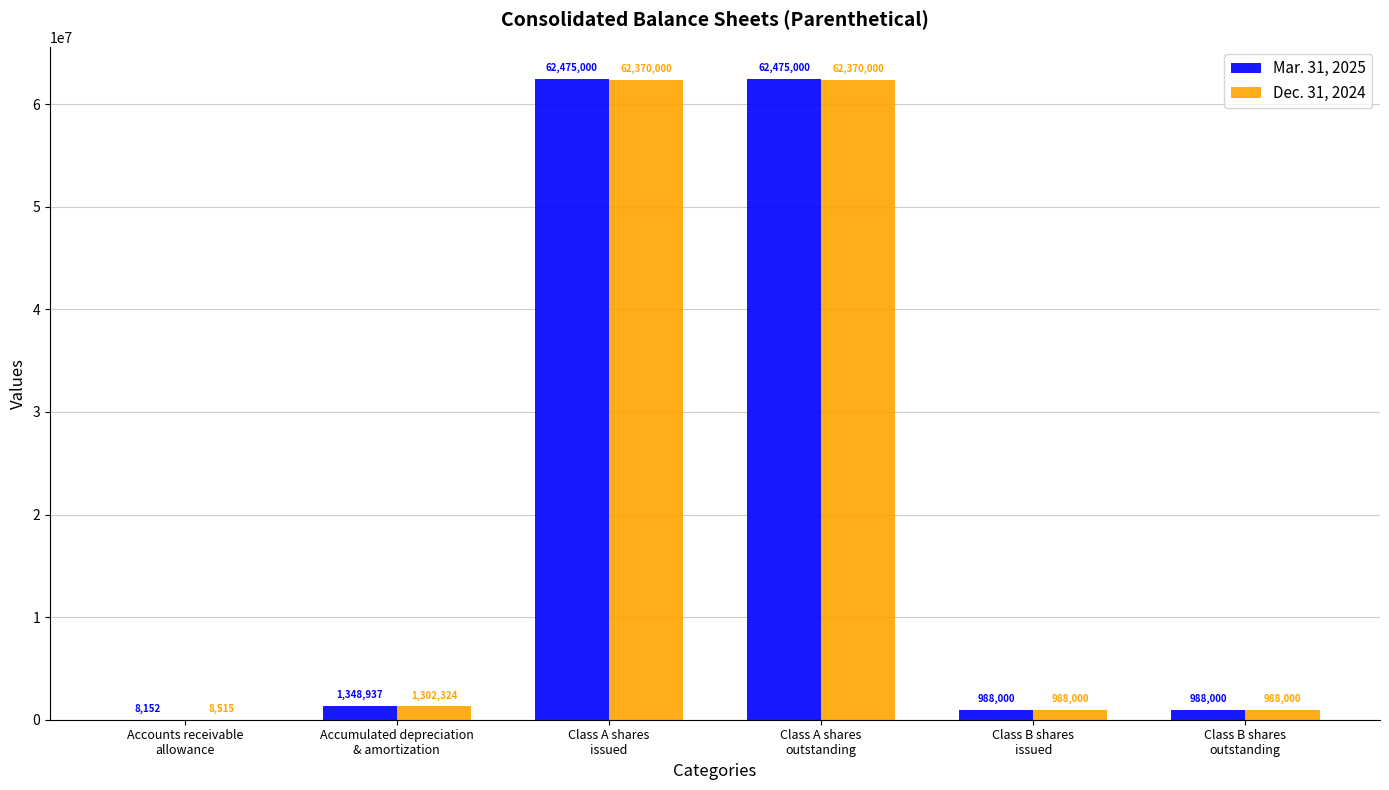

What are all the series names shown in the legend?

Mar. 31, 2025, Dec. 31, 2024